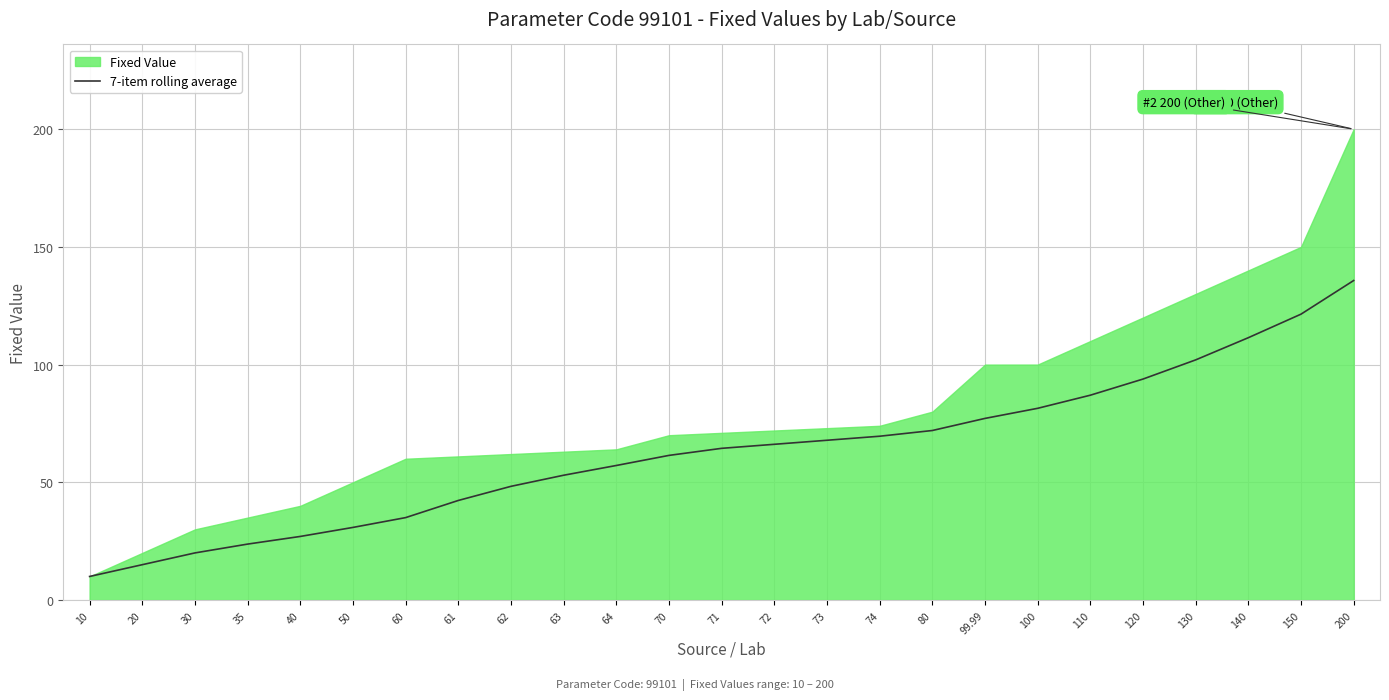

The value of 7-item rolling average at 74 is 69.6. True or false?

True